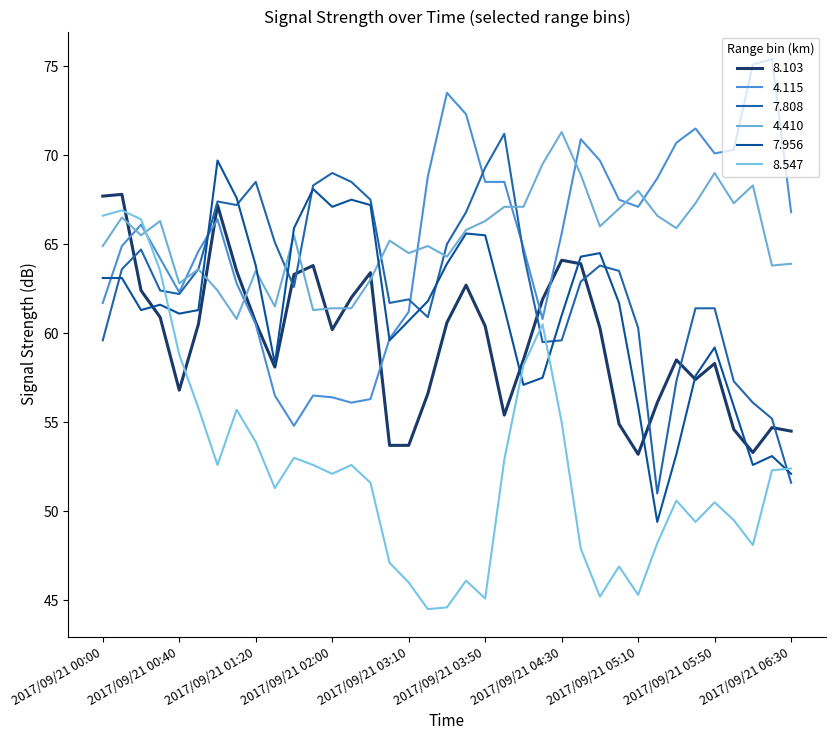

After their last crossing, which series has the higher values: 7.956 or 8.103?

8.103